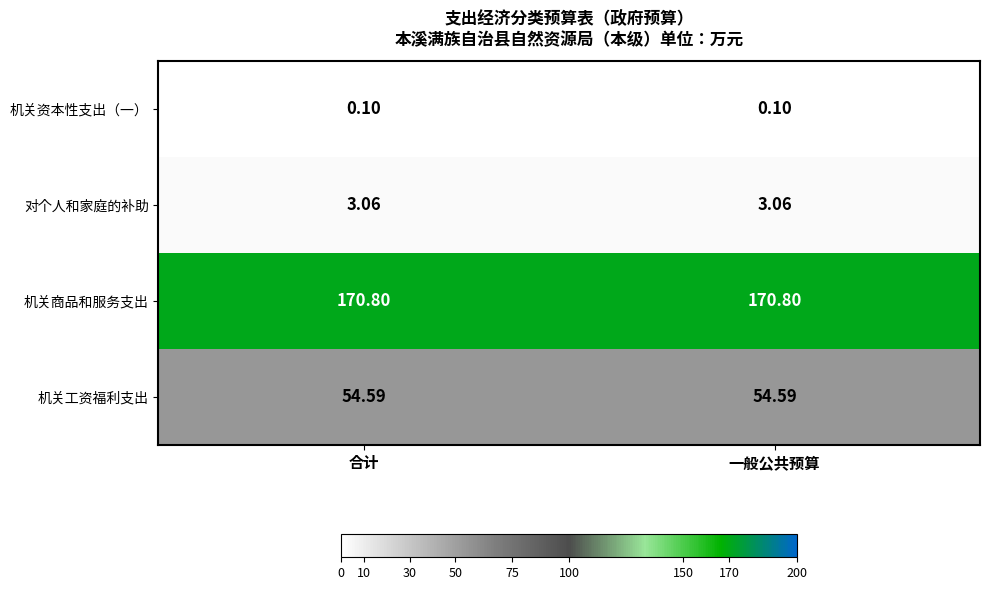

List the series in order of their peak value, highest first.

机关商品和服务支出, 机关工资福利支出, 对个人和家庭的补助, 机关资本性支出（一）